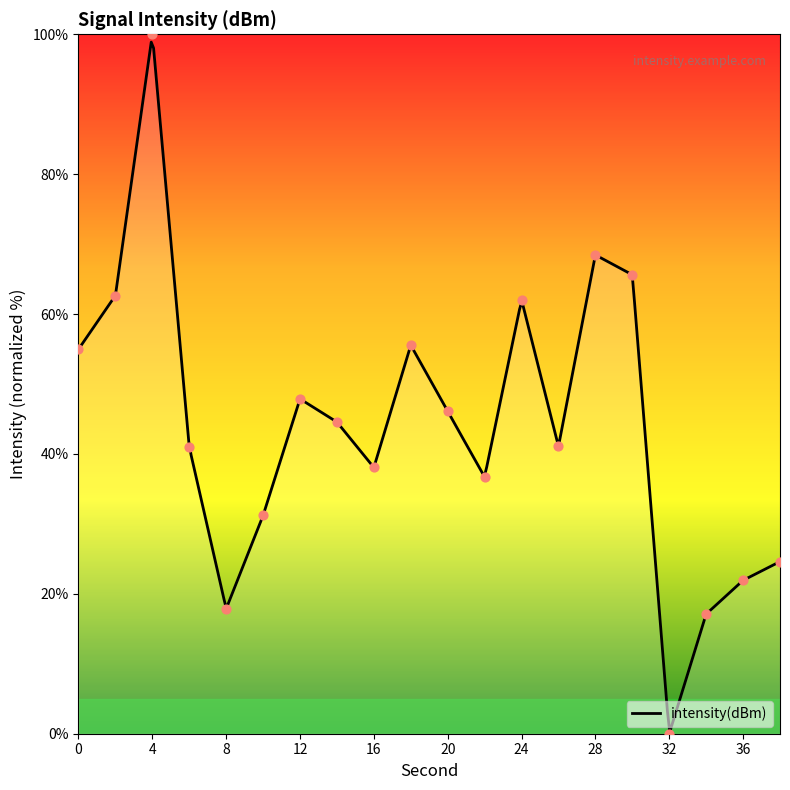

What is the ratio of the value at 30 to the value at 0?

1.2